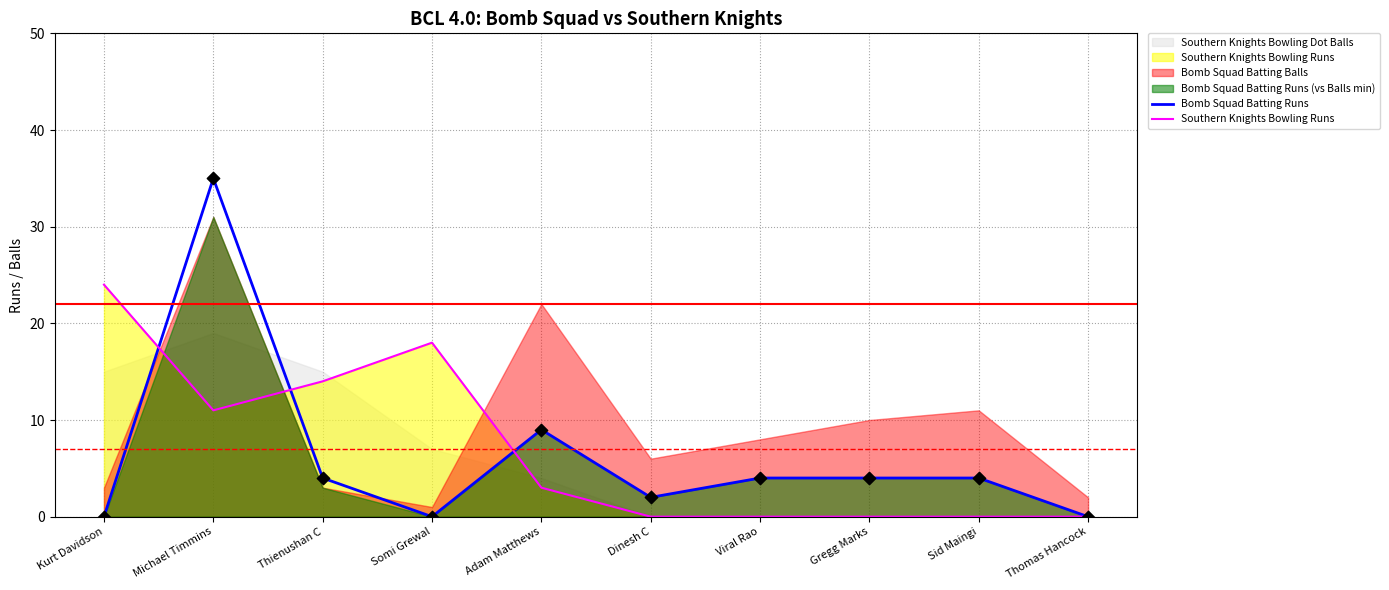

True or false: Southern Knights Bowling Runs has a value of -11 at Dinesh C.

False